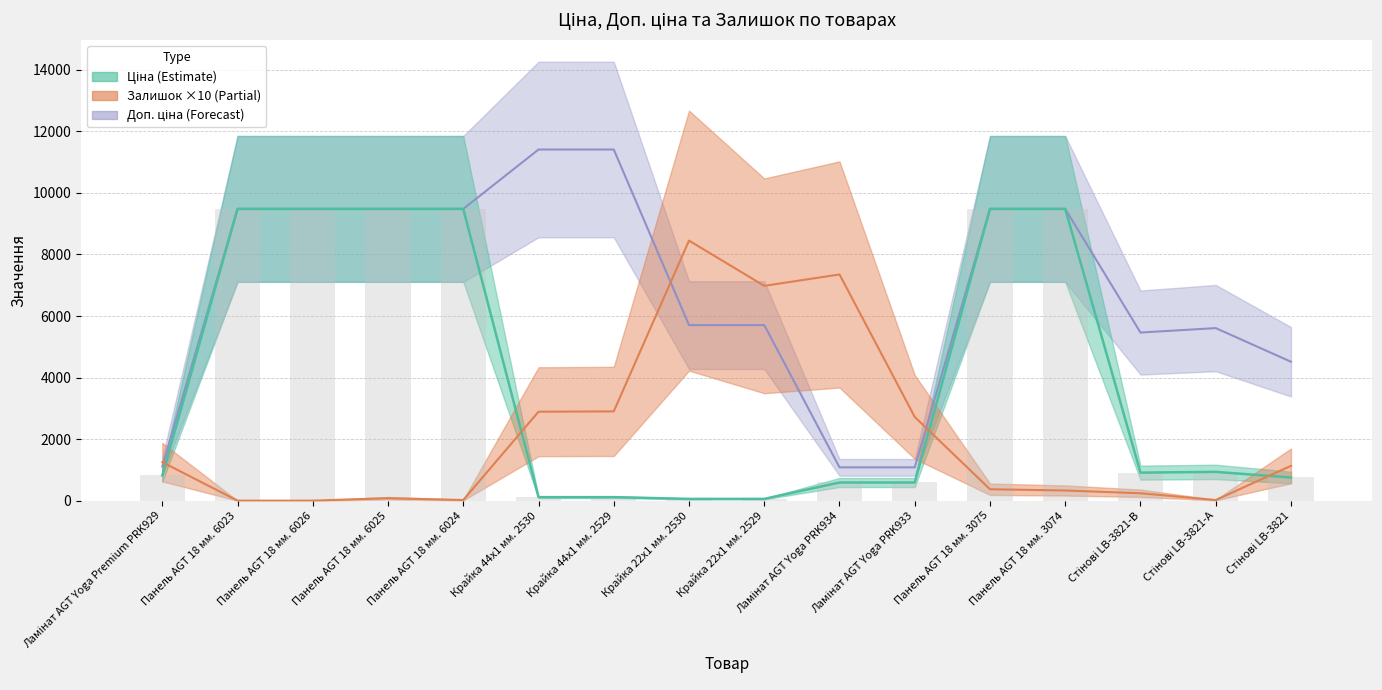

At Стінові LB-3821-А, list the series in order from largest to smallest.

Доп. ціна, Ціна, Залишок